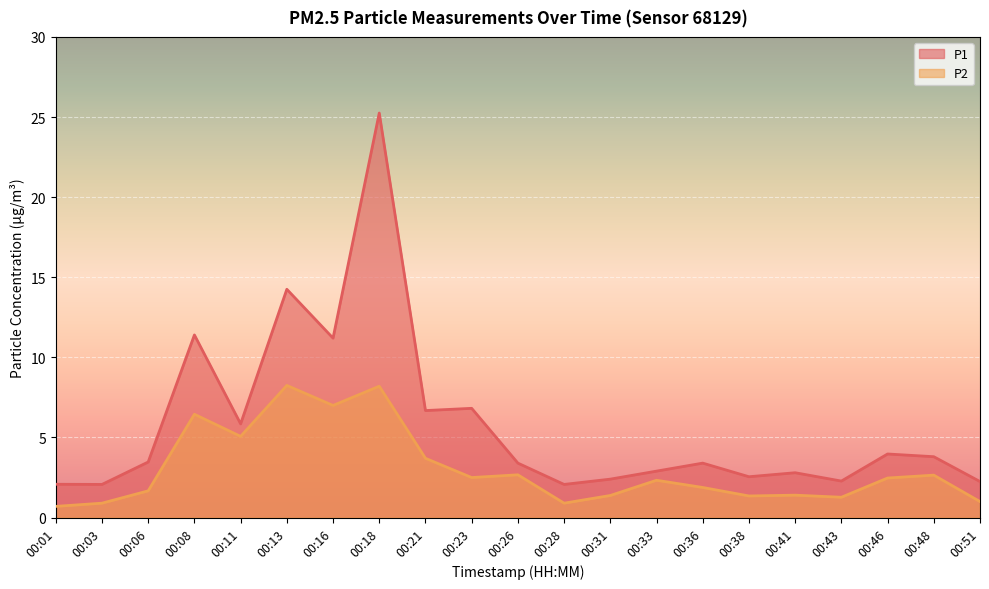

Which series has the widest spread of values?

P1